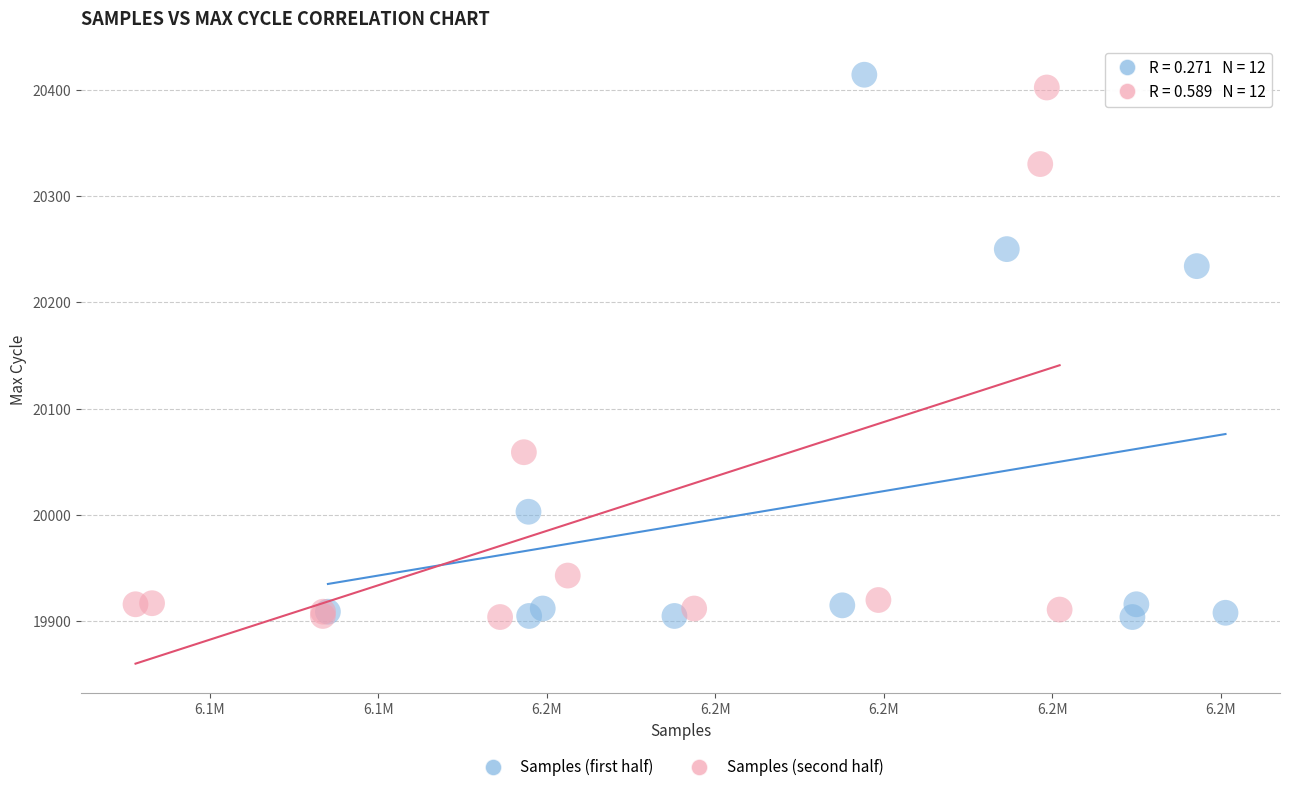

Which series has the largest Y range (max minus min)?

Samples (first half)